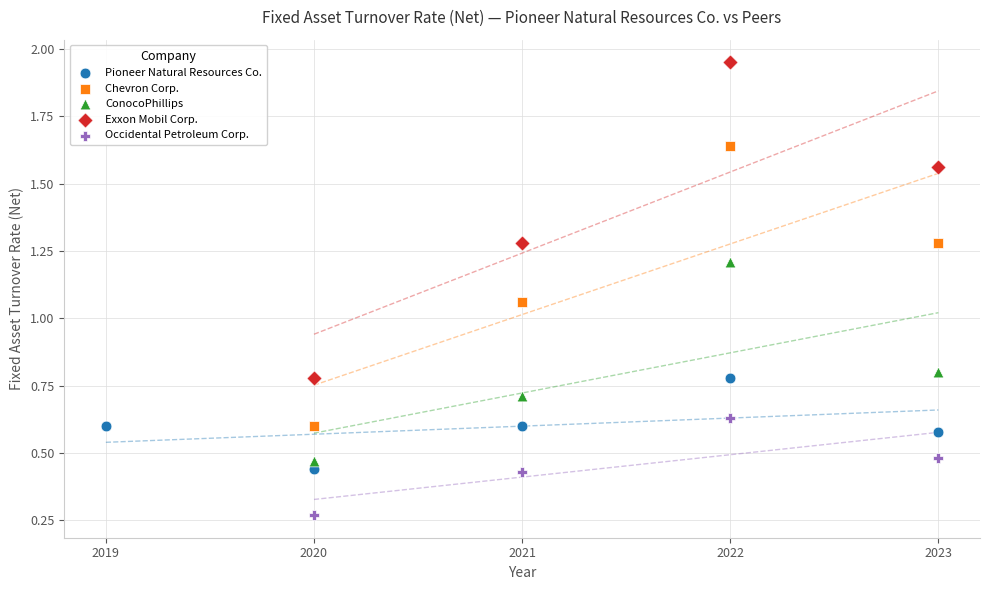

Which series reaches the minimum Y coordinate?

Occidental Petroleum Corp.